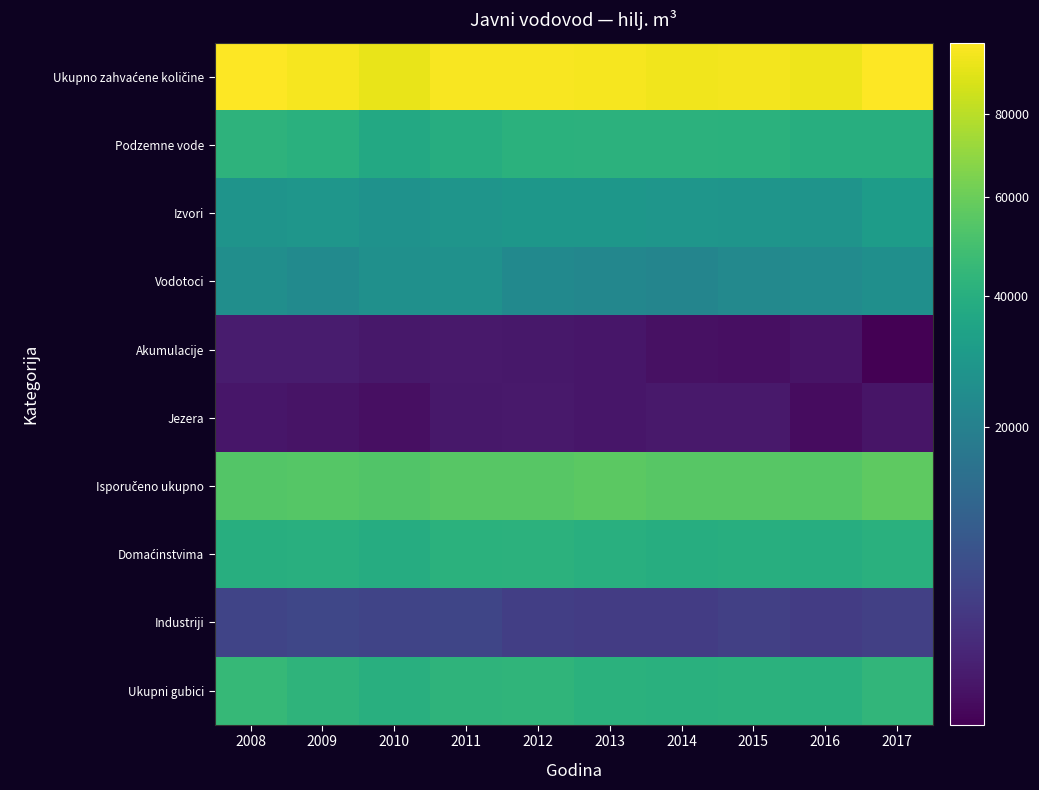

Which series has the largest total across all categories?

Ukupno zahvaćene količine